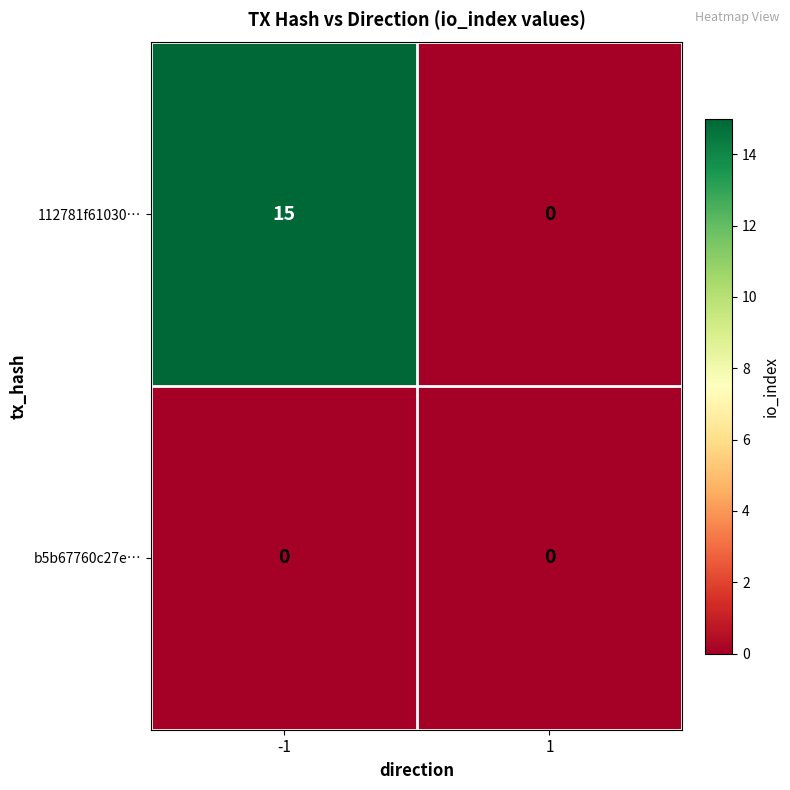

List the series in order of their overall mean, lowest first.

b5b67760c27e…, 112781f61030…